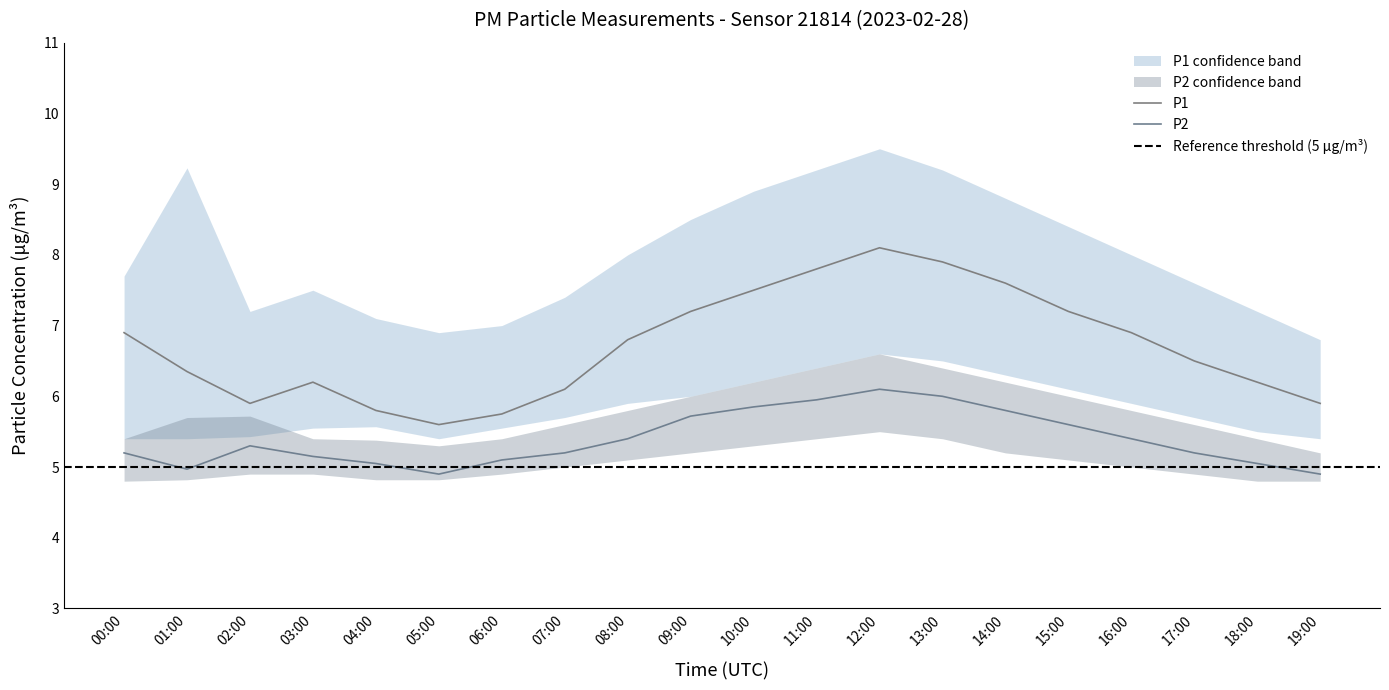

The value of P2 at 16:00 is 2.0. True or false?

False